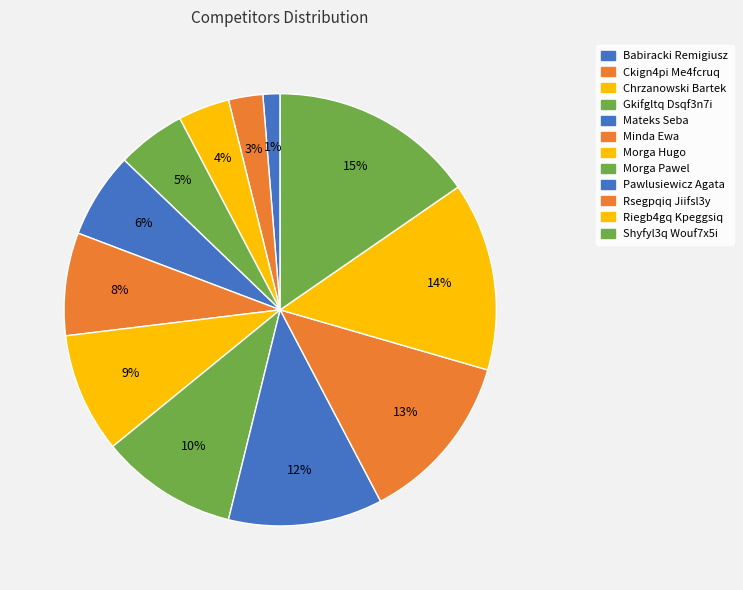

Is it true that Babiracki Remigiusz is 11% of the pie?

False